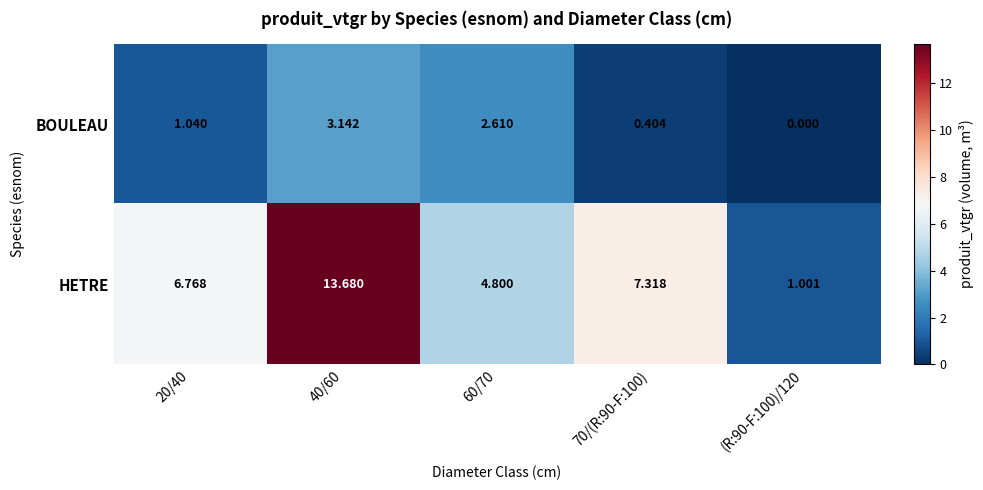

Which series has the widest spread of values?

HETRE